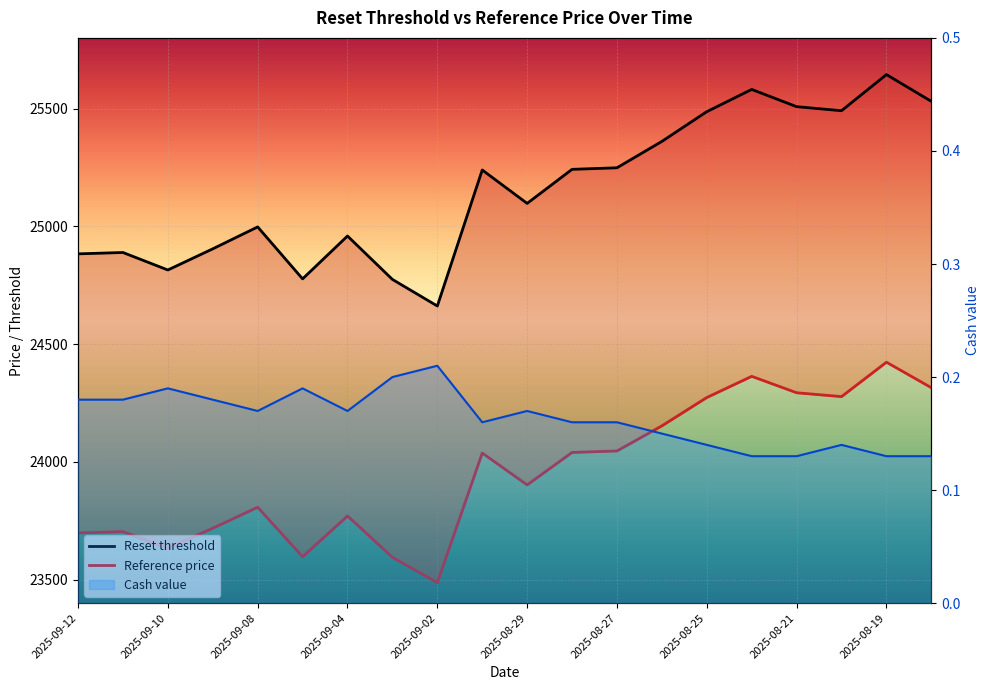

Is it true that Reset threshold equals 24814.6 at 2025-09-10?

True